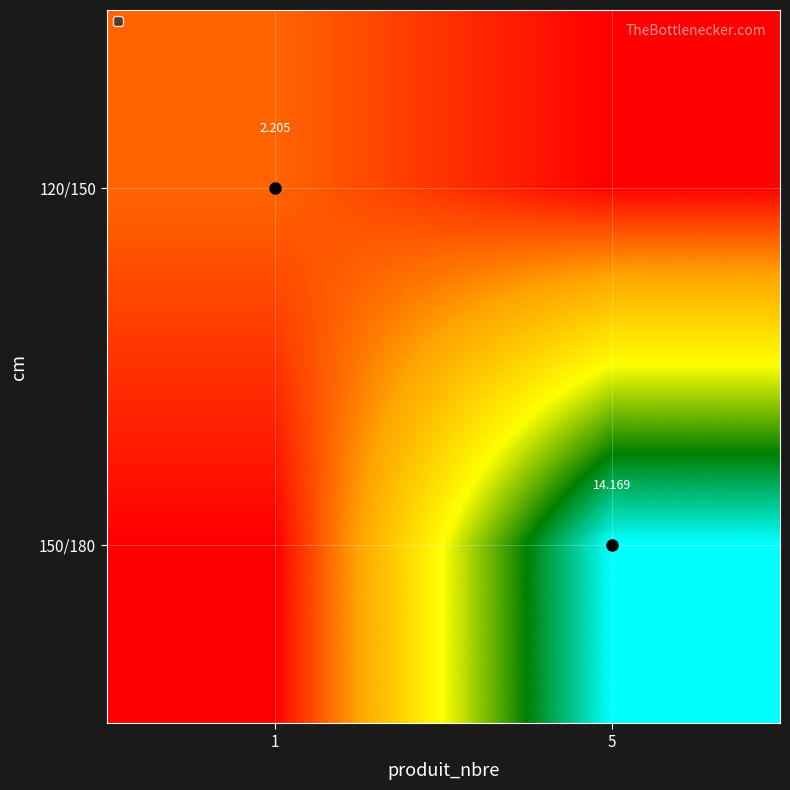

How many series are shown in this chart?

2